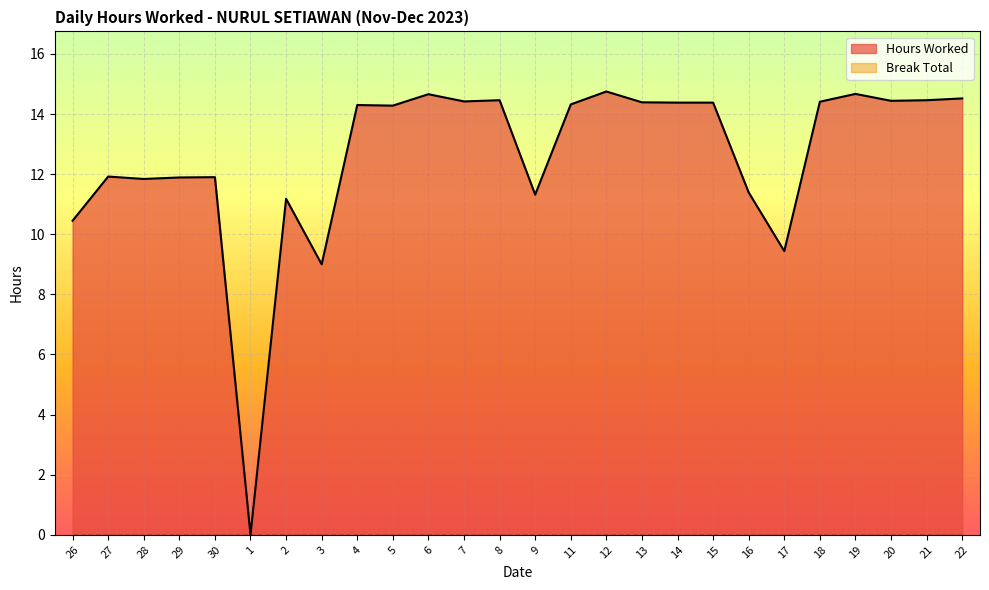

What is the change in value from 5 to 8?

+0.2